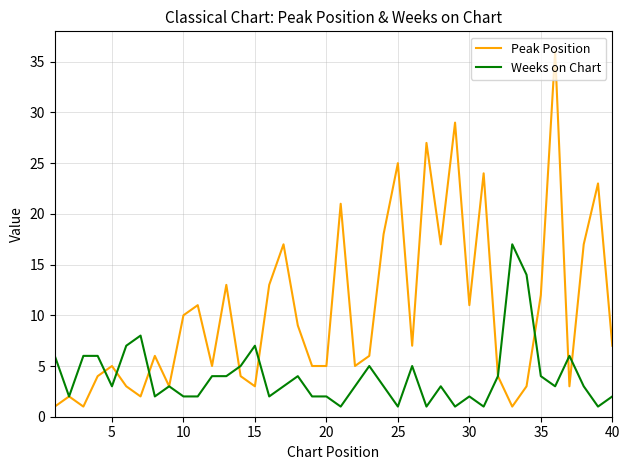

Which series has the widest spread of values?

Peak Position